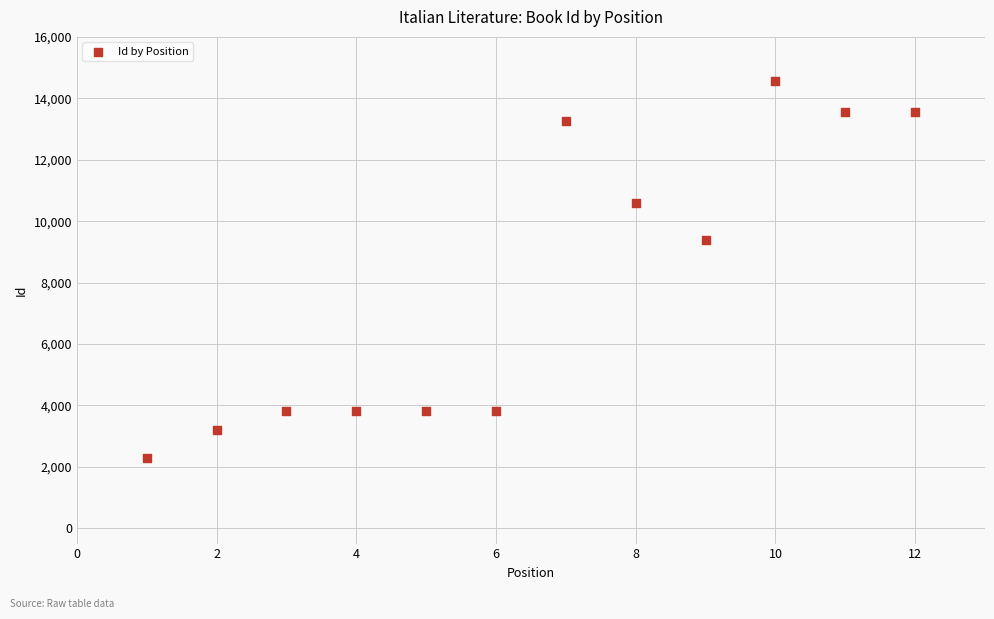

What Y value in the scatter plot is closest to 8425?

9378